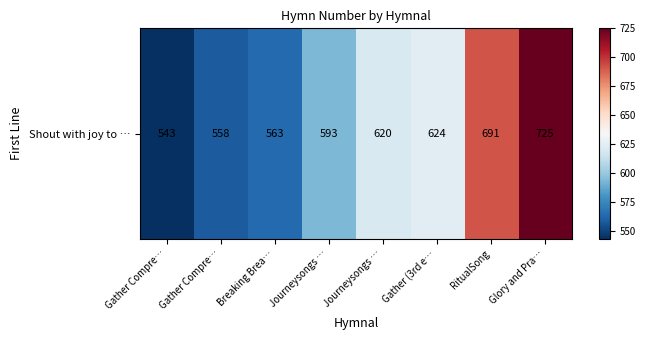

How many distinct data groups are displayed?

1